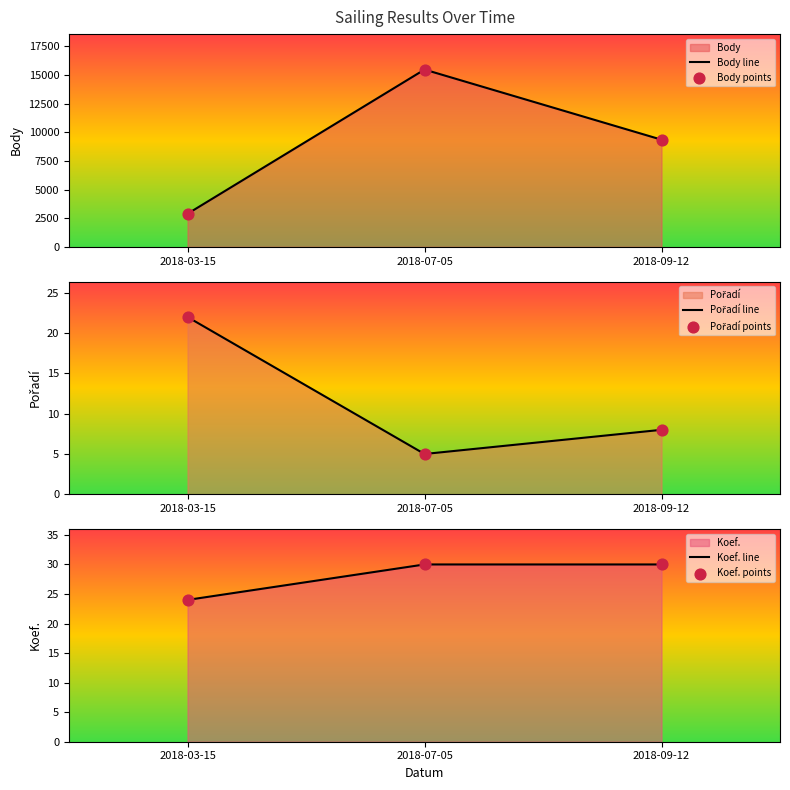

At how many categories does at least one series exceed 14919?

1